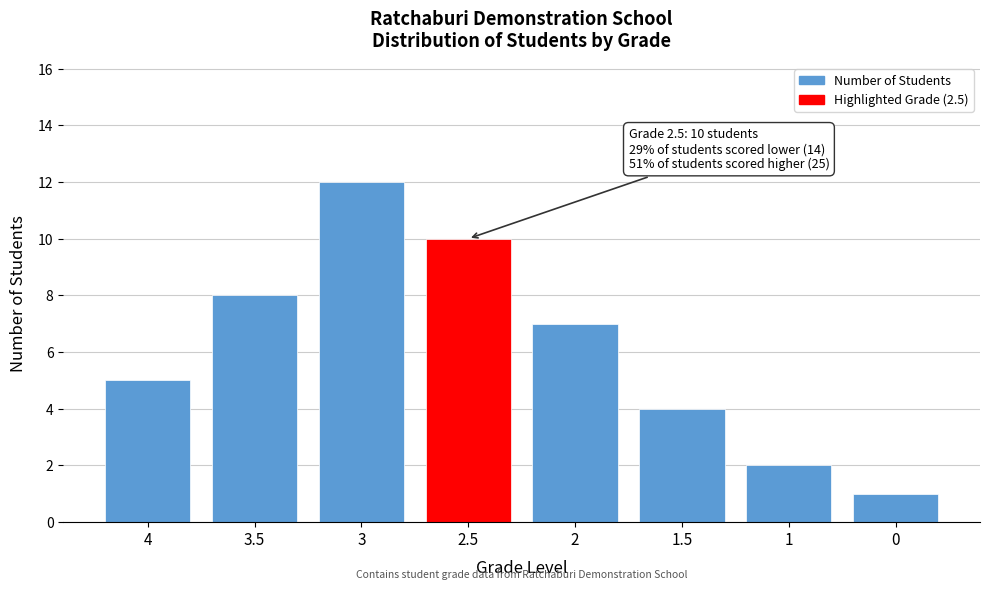

Reading left to right, list all the values displayed in this chart.

5	8	12	10	7	4	2	1